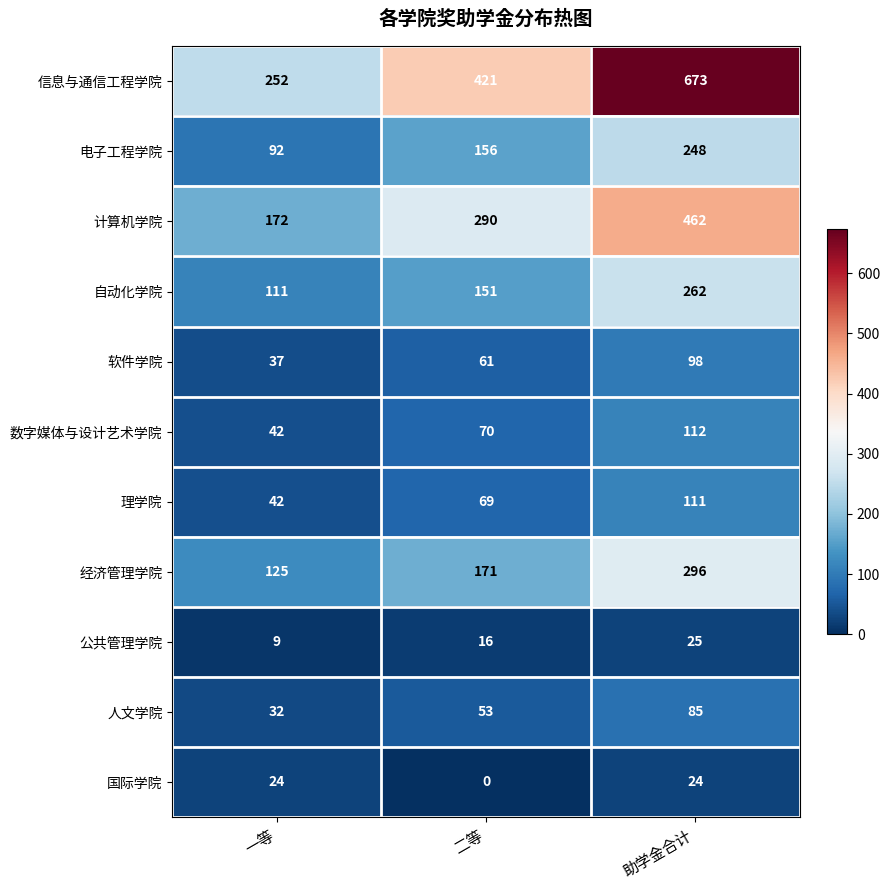

How many categories are shown in the chart?

3